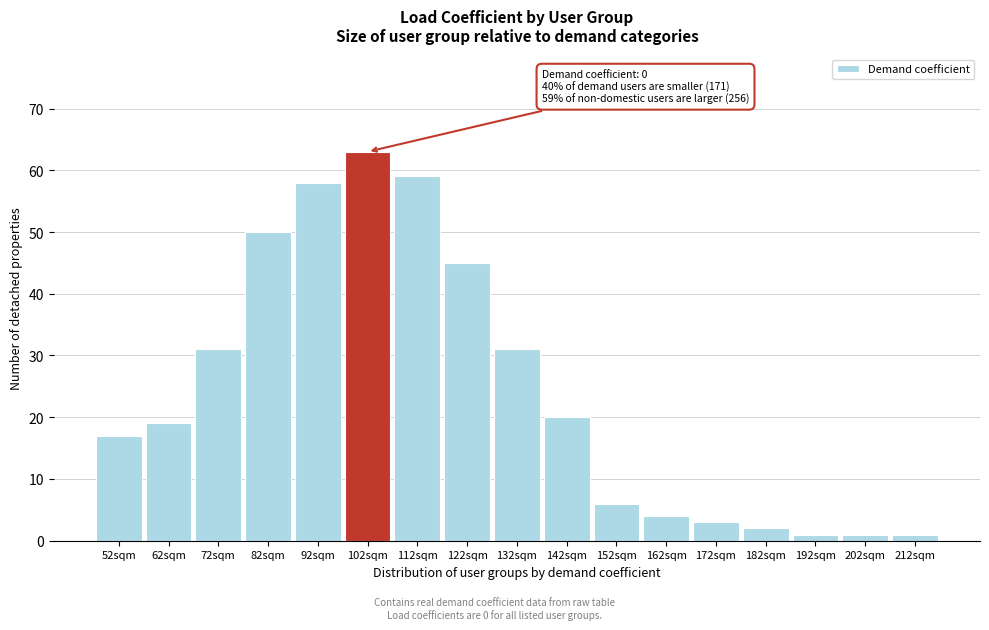

Reading right to left, list all the values displayed in this chart.

212sqm=1	202sqm=1	192sqm=1	182sqm=2	172sqm=3	162sqm=4	152sqm=6	142sqm=20	132sqm=31	122sqm=45	112sqm=59	102sqm=63	92sqm=58	82sqm=50	72sqm=31	62sqm=19	52sqm=17